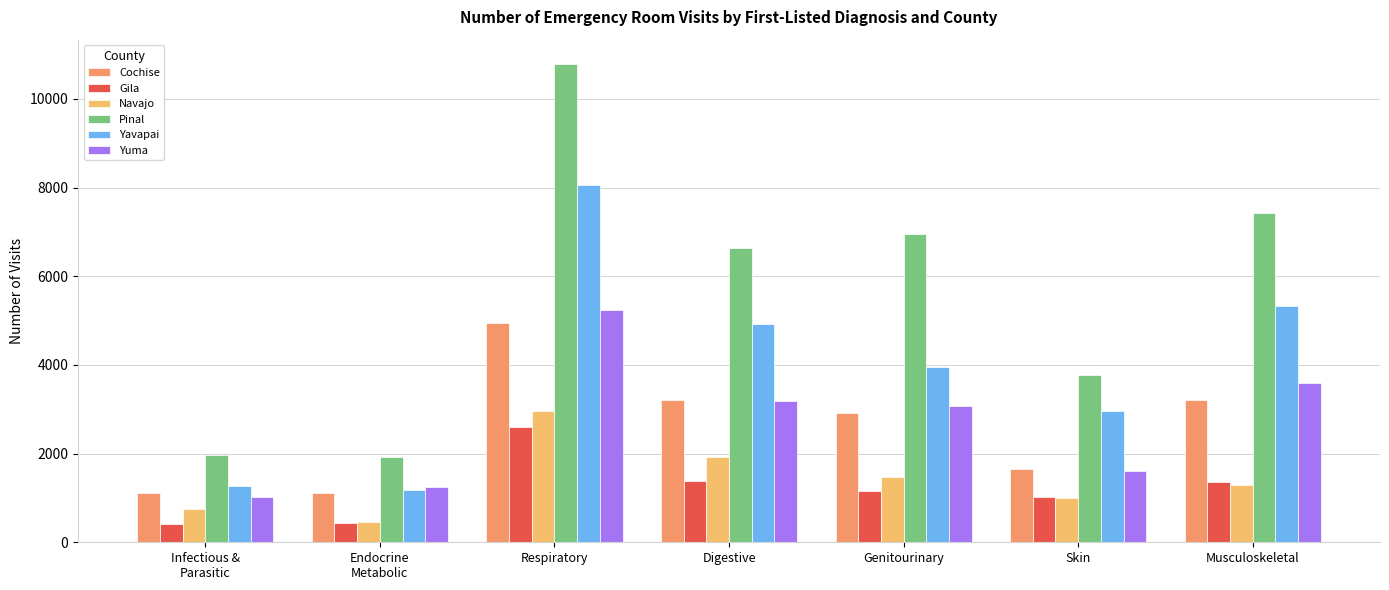

At Respiratory, list the series in order from largest to smallest.

Pinal, Yavapai, Yuma, Cochise, Navajo, Gila